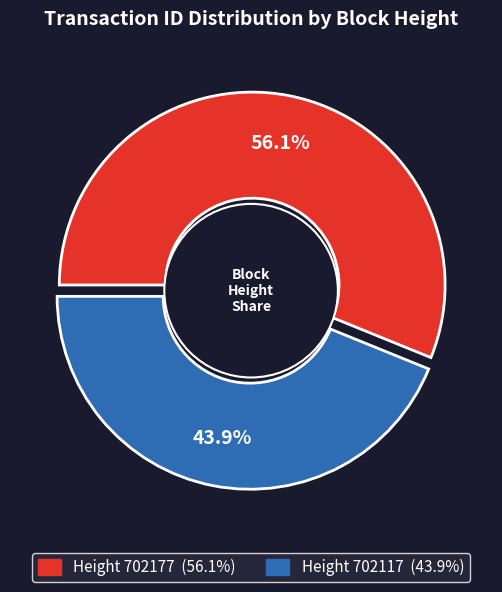

Which category accounts for the majority?

702177